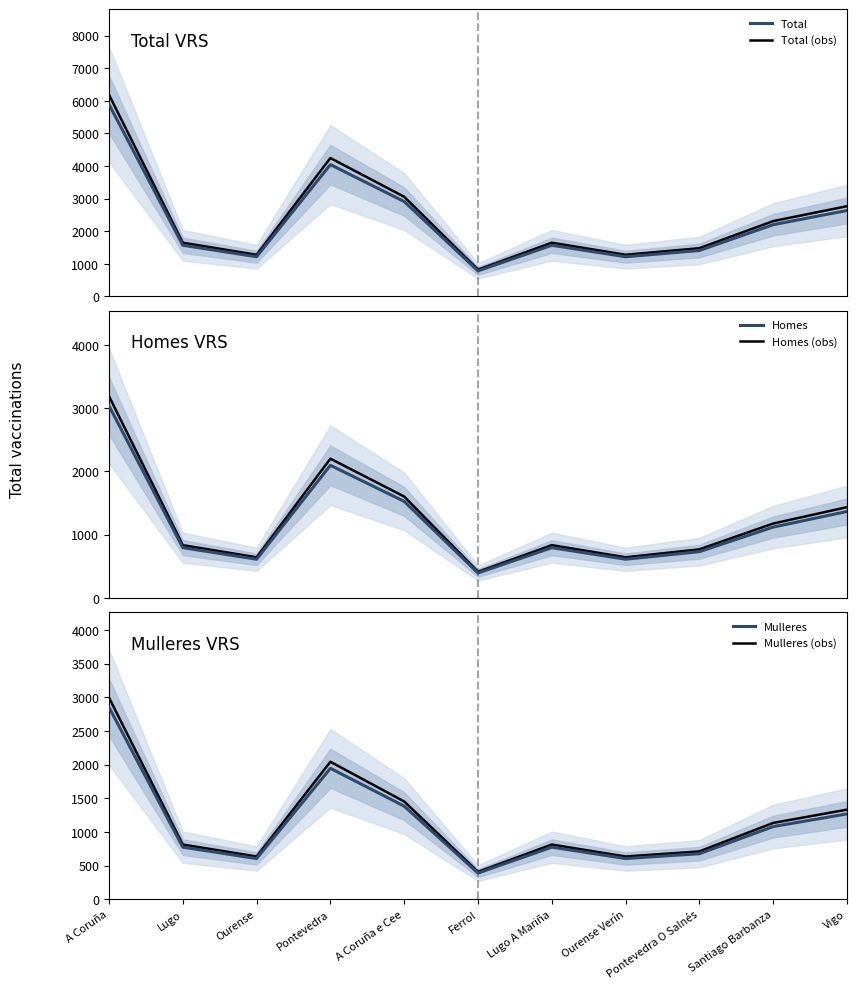

At which label does Mulleres (obs) reach its minimum?

Ferrol